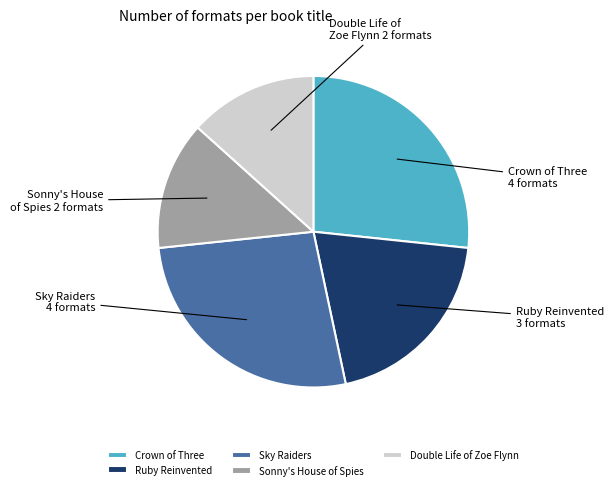

The Sonny's House of Spies slice represents 20% of the pie. True or false?

False